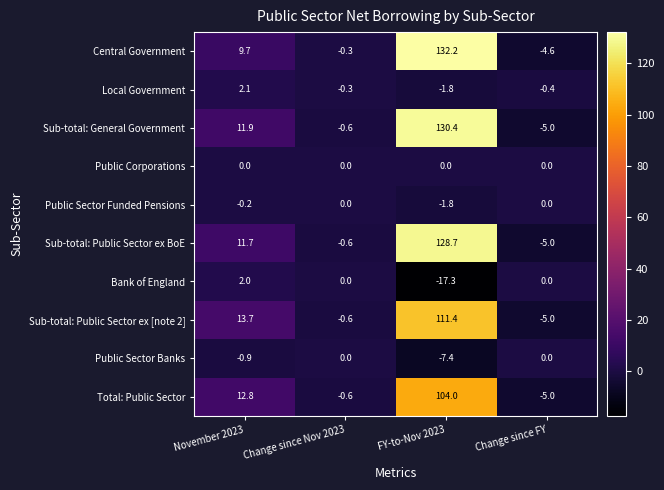

Rank the categories by Sub-total: Public Sector ex [note 2] value from lowest to highest.

Change since FY, Change since Nov 2023, November 2023, FY-to-Nov 2023